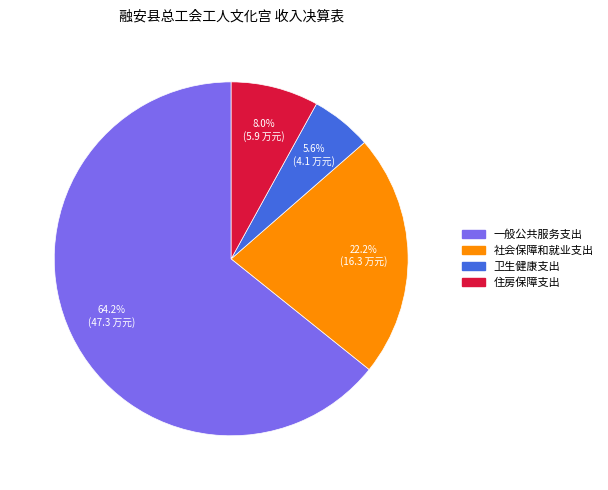

To the nearest percent, what percentage of the pie is 住房保障支出?

8%